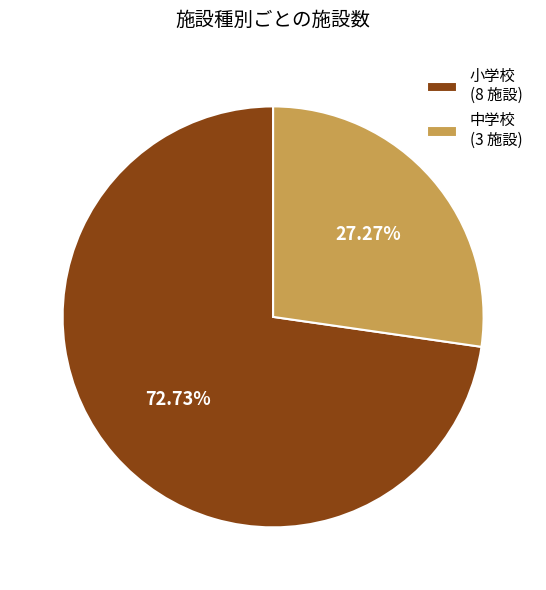

To the nearest percent, what is the difference between the 小学校 and 中学校 slice percentages?

45%